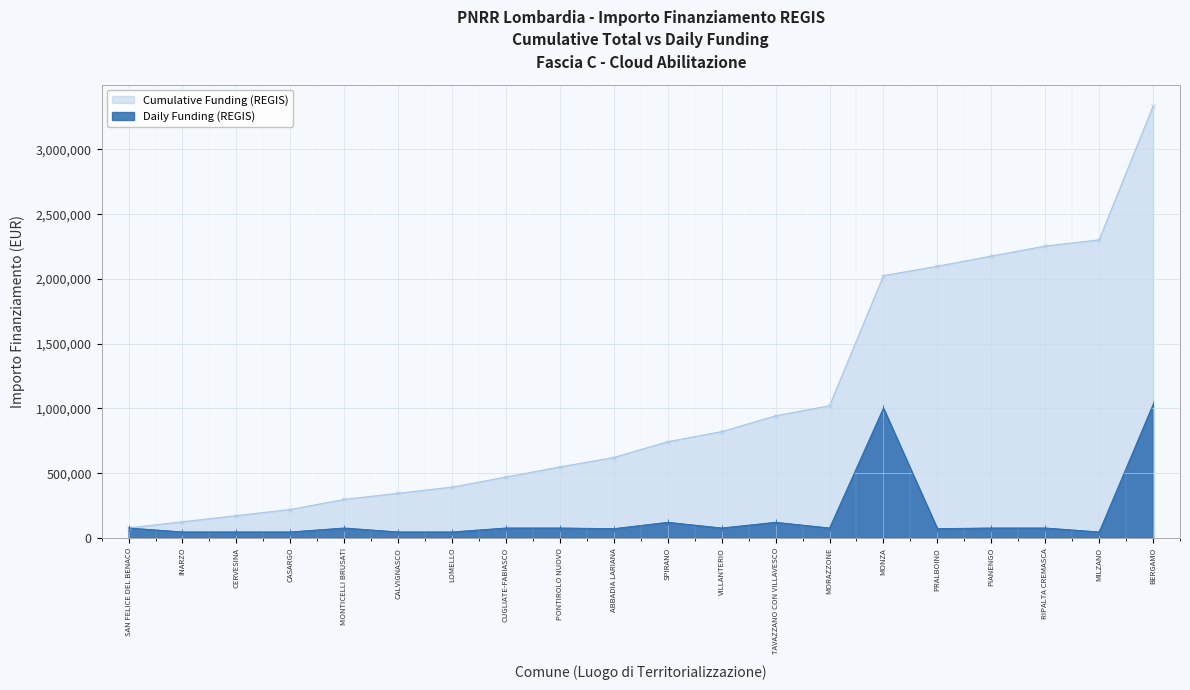

Reading right to left, what are all the values shown in this chart?

1031574	47427	77897	77897	72828	1003880	77897	121992	77897	121992	72828	77897	77897	47427	47427	77897	47427	47427	47427	77897